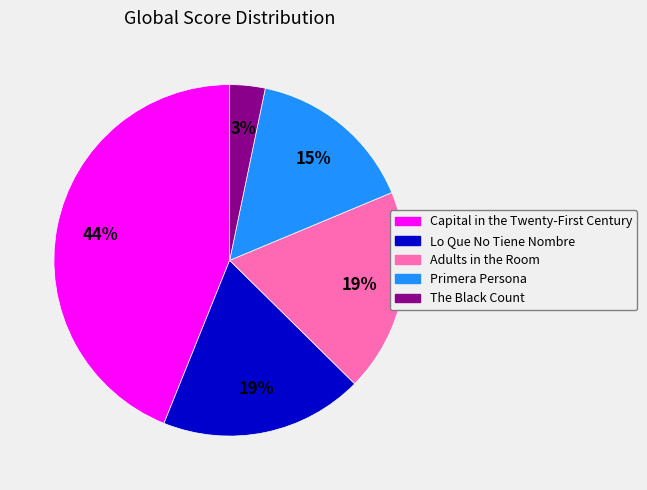

Is the sum of Primera Persona and Lo Que No Tiene Nombre greater than half?

No